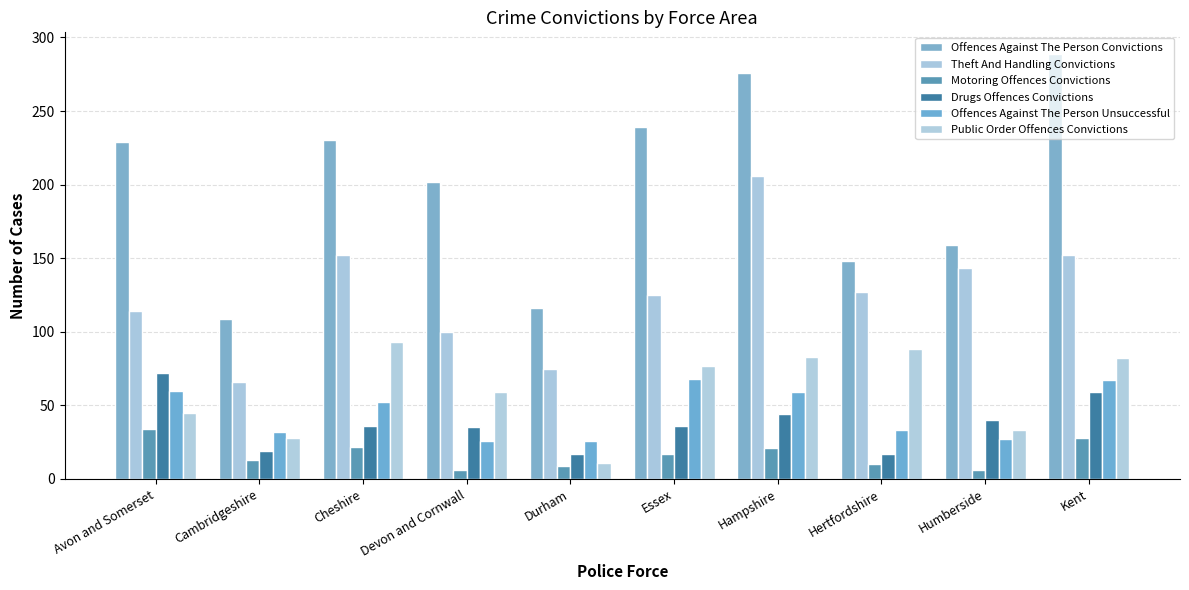

What is the label of the 7th bar from the right?

Devon and Cornwall